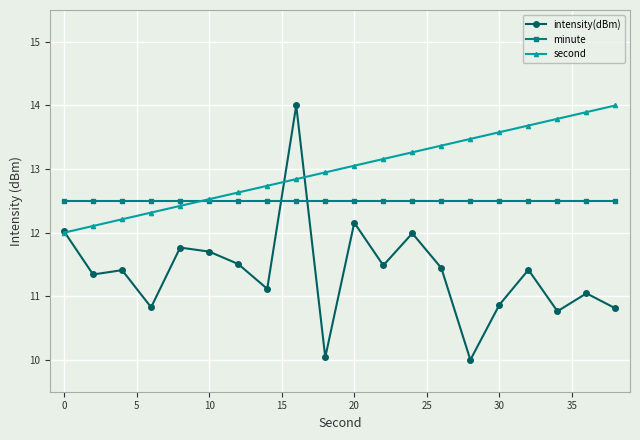

What is the maximum value for second?

14.0